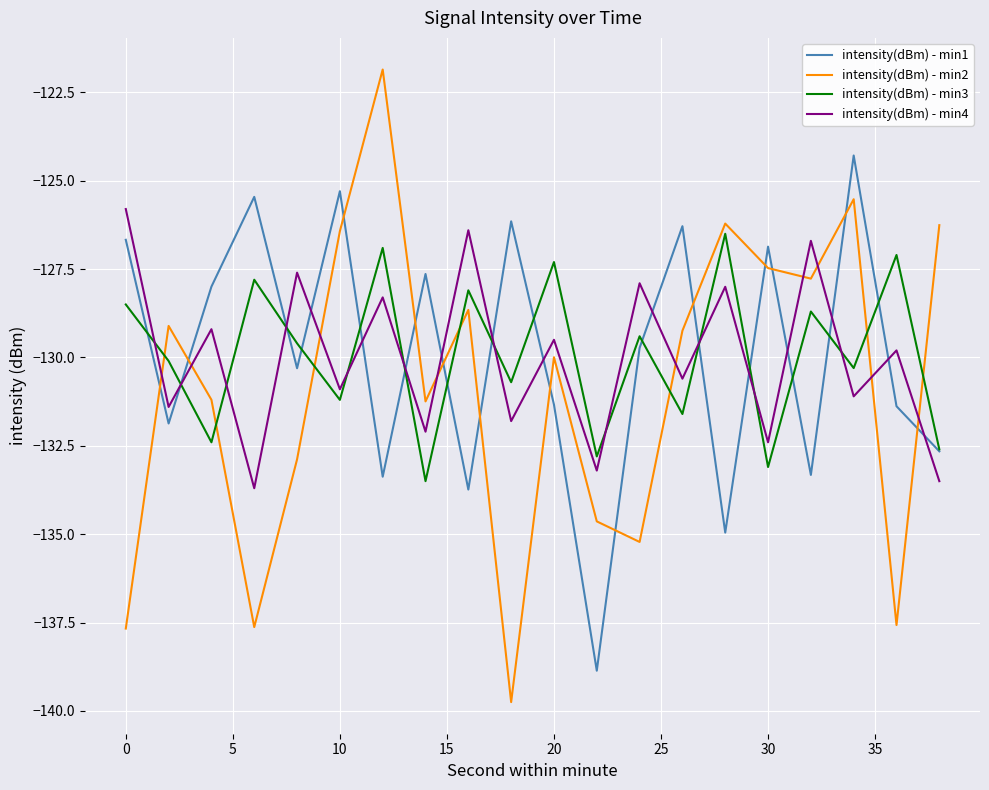

What is the difference between the second highest and second lowest values in the intensity(dBm) - min4 series?

7.1